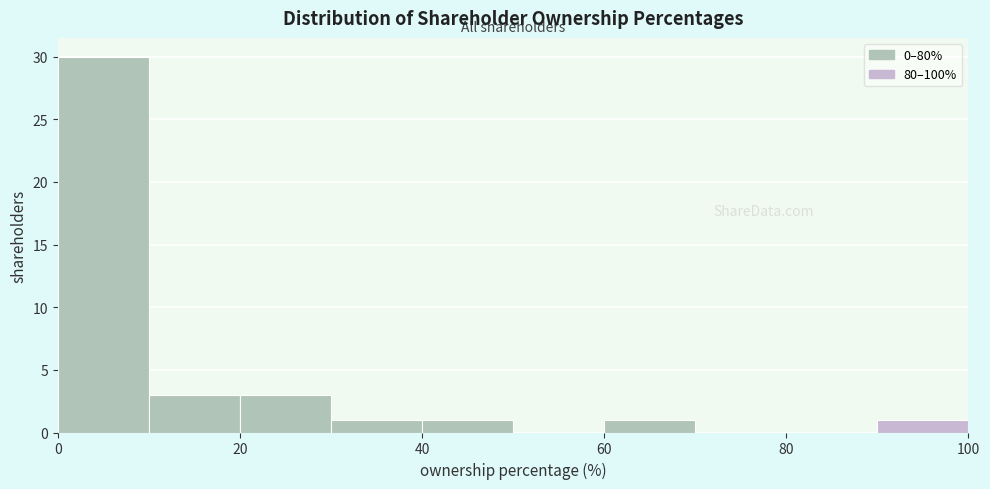

How tall is the bar that spans 0 to 10 on the x-axis? The values are not printed on the chart, so give them approximately, as read against the axis.

30